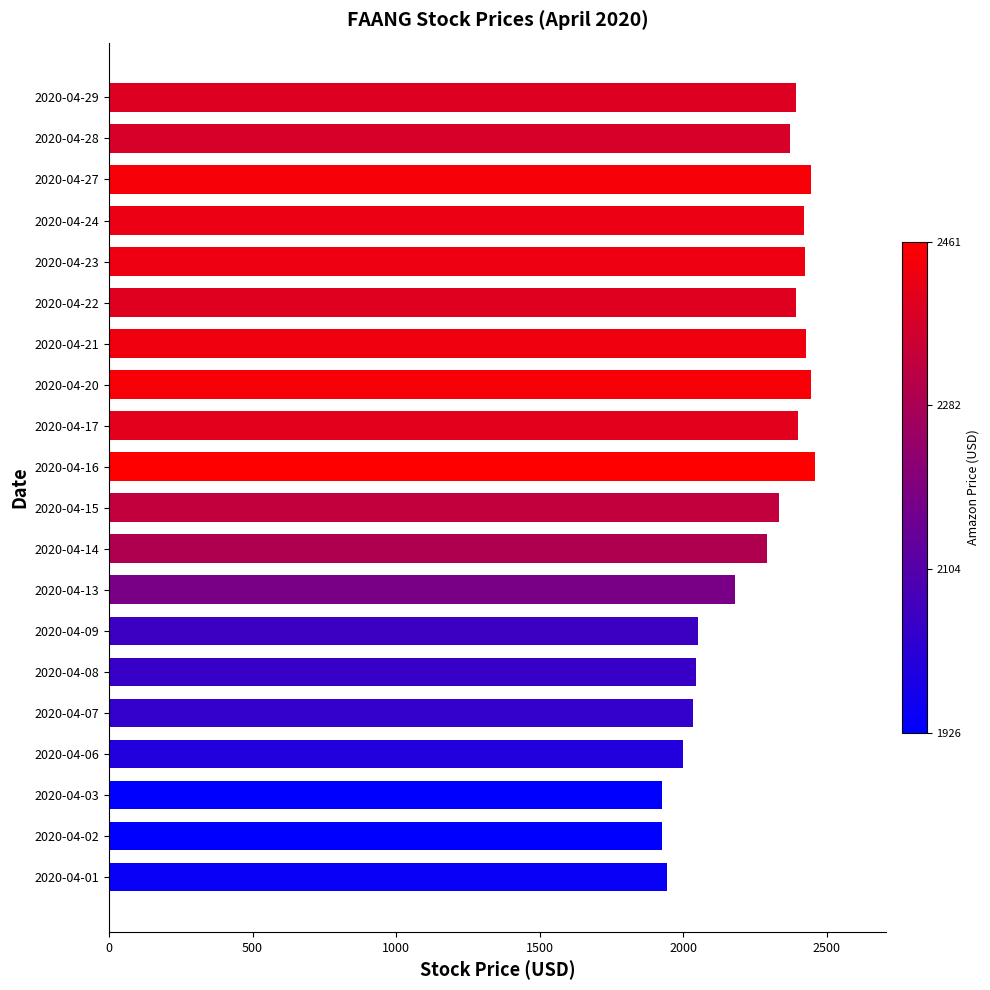

What is the average value?

2246